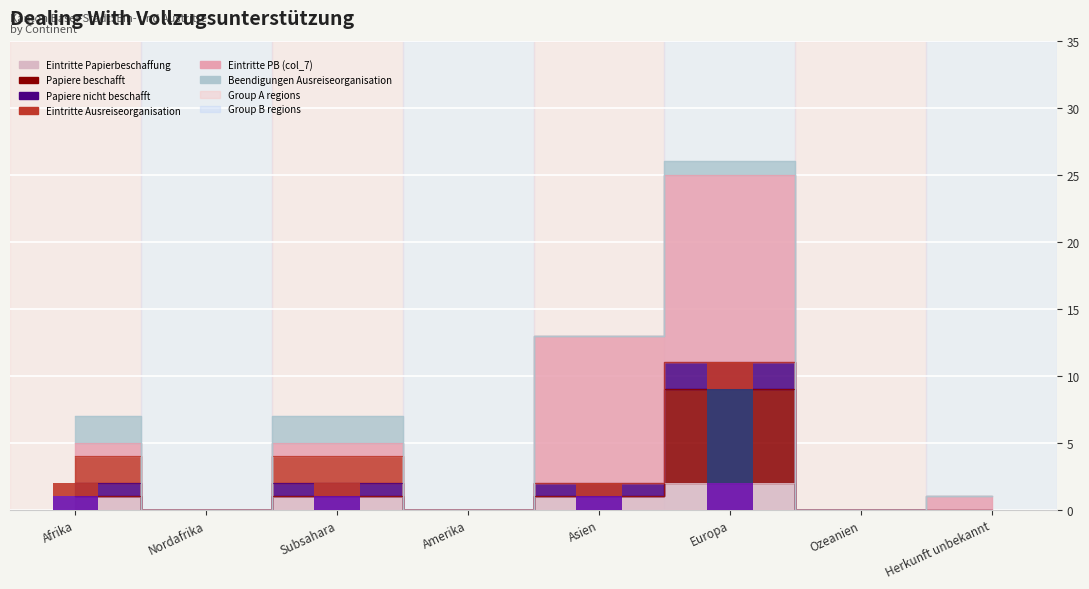

What position from the right is Nordafrika?

7